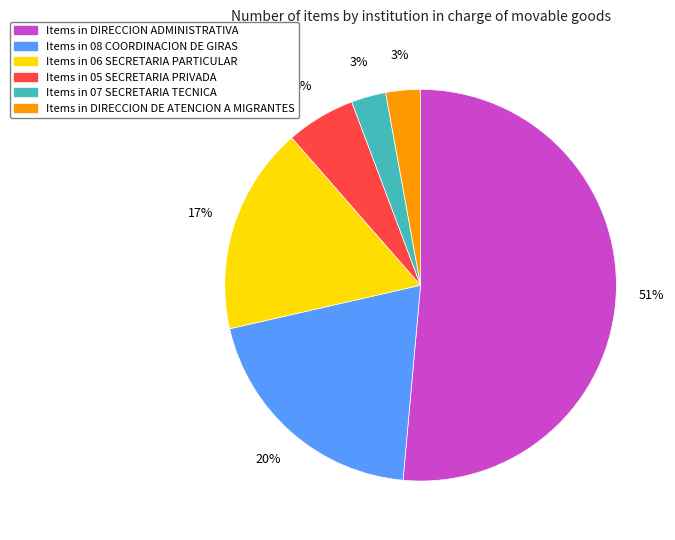

To the nearest percent, what is the average slice percentage?

17%